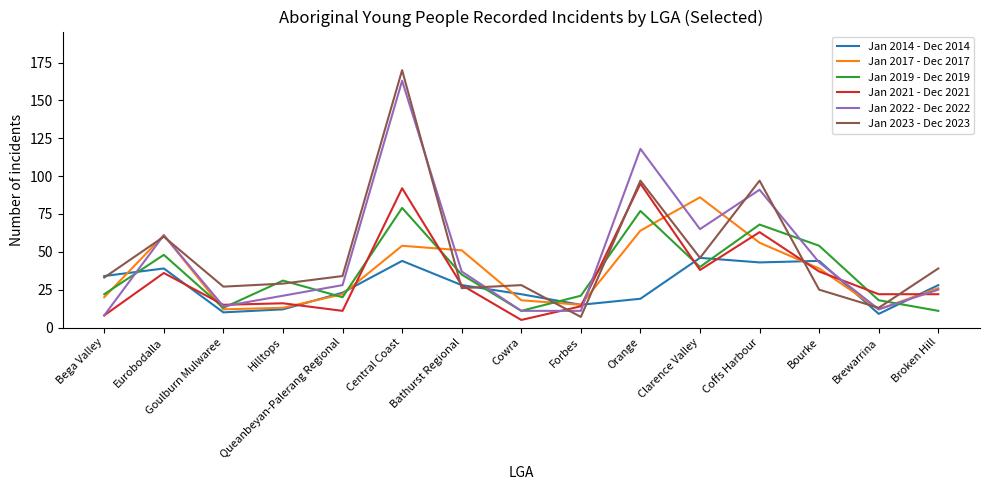

How many values in the Jan 2023 - Dec 2023 series are below 33?

7